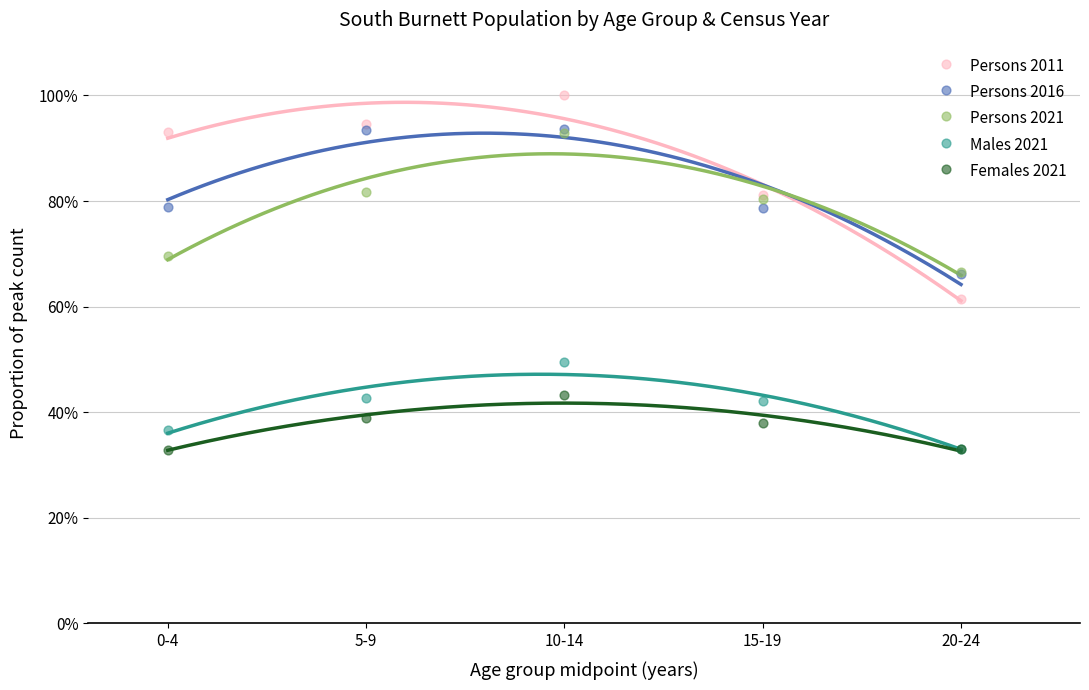

What are all the series names shown in the legend?

Persons 2011, Persons 2016, Persons 2021, Males 2021, Females 2021